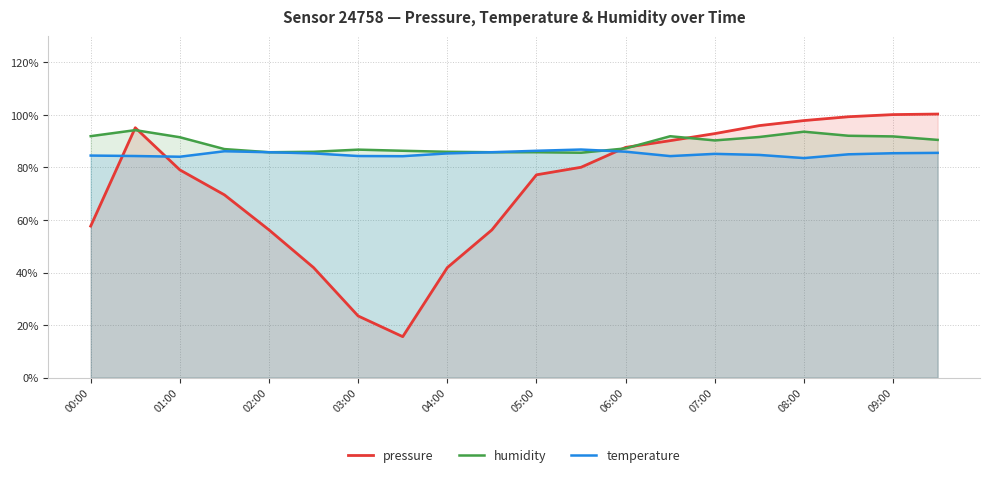

What is the average value of the pressure series?

72.9